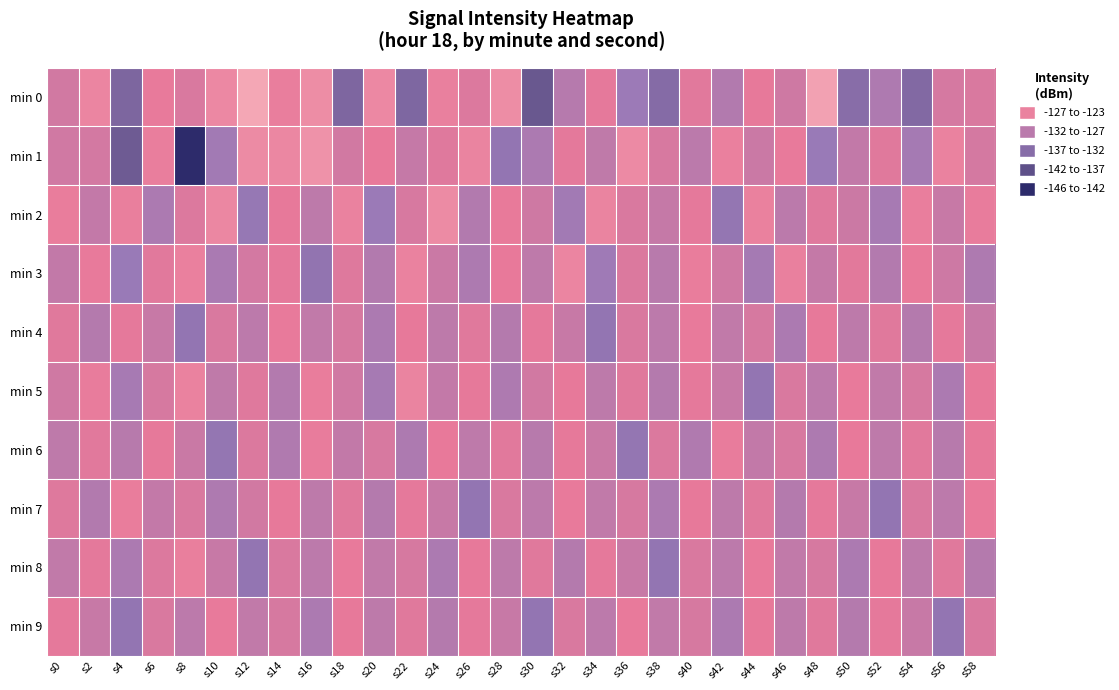

Reading left to right, transcribe all the data shown in this chart.

min 0: s0=-130.3	s2=-127.0	s4=-138.2	s6=-128.3	s8=-129.7	s10=-126.6	s12=-122.6	s14=-127.9	s16=-126.0	s18=-138.0	s20=-126.6	s22=-138.0	s24=-127.7	s26=-129.4	s28=-126.0	s30=-140.5	s32=-132.4	s34=-128.8	s36=-134.4	s38=-137.2	s40=-129.1	s42=-132.7	s44=-128.6	s46=-130.6	s48=-123.3	s50=-136.9	s52=-133.0	s54=-137.6	s56=-130.0	s58=-129.7
min 1: s0=-130.4	s2=-130.2	s4=-140.0	s6=-127.9	s8=-146.4	s10=-133.9	s12=-126.2	s14=-126.7	s16=-125.3	s18=-130.3	s20=-128.5	s22=-131.2	s24=-129.3	s26=-127.1	s28=-135.4	s30=-133.2	s32=-128.9	s34=-131.7	s36=-126.4	s38=-129.8	s40=-132.1	s42=-127.6	s44=-130.9	s46=-128.3	s48=-134.7	s50=-131.5	s52=-129.2	s54=-133.8	s56=-127.4	s58=-130.1
min 2: s0=-128.1	s2=-131.4	s4=-127.8	s6=-133.2	s8=-129.5	s10=-126.7	s12=-135.1	s14=-128.6	s16=-131.9	s18=-127.3	s20=-134.5	s22=-129.8	s24=-126.2	s26=-132.7	s28=-128.4	s30=-130.6	s32=-133.9	s34=-127.1	s36=-129.7	s38=-131.2	s40=-128.8	s42=-135.3	s44=-127.5	s46=-132.1	s48=-129.3	s50=-130.8	s52=-133.6	s54=-127.9	s56=-131.1	s58=-128.2
min 3: s0=-131.5	s2=-128.3	s4=-134.7	s6=-129.1	s8=-127.6	s10=-133.4	s12=-130.2	s14=-128.8	s16=-135.6	s18=-129.4	s20=-132.7	s22=-127.3	s24=-130.9	s26=-133.1	s28=-128.5	s30=-131.8	s32=-126.9	s34=-134.2	s36=-129.6	s38=-132.3	s40=-128.1	s42=-130.5	s44=-133.8	s46=-127.7	s48=-131.3	s50=-129.0	s52=-132.6	s54=-128.4	s56=-130.7	s58=-133.0
min 4: s0=-129.2	s2=-132.5	s4=-128.8	s6=-131.1	s8=-135.4	s10=-129.7	s12=-132.0	s14=-128.3	s16=-131.6	s18=-129.9	s20=-133.2	s22=-128.6	s24=-131.9	s26=-129.2	s28=-132.5	s30=-128.8	s32=-131.1	s34=-135.4	s36=-129.7	s38=-132.0	s40=-128.3	s42=-131.6	s44=-129.9	s46=-133.2	s48=-128.6	s50=-131.9	s52=-129.2	s54=-132.5	s56=-128.8	s58=-131.1
min 5: s0=-130.5	s2=-128.2	s4=-133.6	s6=-129.9	s8=-127.4	s10=-131.7	s12=-129.3	s14=-132.6	s16=-128.0	s18=-130.4	s20=-133.7	s22=-127.1	s24=-131.4	s26=-128.7	s28=-133.0	s30=-130.3	s32=-128.6	s34=-131.9	s36=-129.2	s38=-132.5	s40=-128.8	s42=-131.1	s44=-135.4	s46=-129.7	s48=-132.0	s50=-128.3	s52=-131.6	s54=-129.9	s56=-133.2	s58=-128.6
min 6: s0=-131.8	s2=-129.1	s4=-132.4	s6=-128.7	s8=-131.0	s10=-135.3	s12=-129.6	s14=-132.9	s16=-128.2	s18=-131.5	s20=-129.8	s22=-133.1	s24=-128.5	s26=-131.8	s28=-129.1	s30=-132.4	s32=-128.7	s34=-131.0	s36=-135.3	s38=-129.6	s40=-132.9	s42=-128.2	s44=-131.5	s46=-129.8	s48=-133.1	s50=-128.5	s52=-131.8	s54=-129.1	s56=-132.4	s58=-128.7
min 7: s0=-129.4	s2=-132.7	s4=-128.1	s6=-131.4	s8=-129.7	s10=-133.0	s12=-130.3	s14=-128.6	s16=-131.9	s18=-129.2	s20=-132.5	s22=-128.8	s24=-131.1	s26=-135.4	s28=-129.7	s30=-132.0	s32=-128.3	s34=-131.6	s36=-129.9	s38=-133.2	s40=-128.6	s42=-131.9	s44=-129.2	s46=-132.5	s48=-128.8	s50=-131.1	s52=-135.4	s54=-129.7	s56=-132.0	s58=-128.3
min 8: s0=-131.6	s2=-128.9	s4=-133.2	s6=-129.5	s8=-127.8	s10=-131.1	s12=-135.4	s14=-129.7	s16=-132.0	s18=-128.3	s20=-131.6	s22=-129.9	s24=-133.2	s26=-128.6	s28=-131.9	s30=-129.2	s32=-132.5	s34=-128.8	s36=-131.1	s38=-135.4	s40=-129.7	s42=-132.0	s44=-128.3	s46=-131.6	s48=-129.9	s50=-133.2	s52=-128.6	s54=-131.9	s56=-129.2	s58=-132.5
min 9: s0=-128.8	s2=-131.1	s4=-135.4	s6=-129.7	s8=-132.0	s10=-128.3	s12=-131.6	s14=-129.9	s16=-133.2	s18=-128.6	s20=-131.9	s22=-129.2	s24=-132.5	s26=-128.8	s28=-131.1	s30=-135.4	s32=-129.7	s34=-132.0	s36=-128.3	s38=-131.6	s40=-129.9	s42=-133.2	s44=-128.6	s46=-131.9	s48=-129.2	s50=-132.5	s52=-128.8	s54=-131.1	s56=-135.4	s58=-129.7